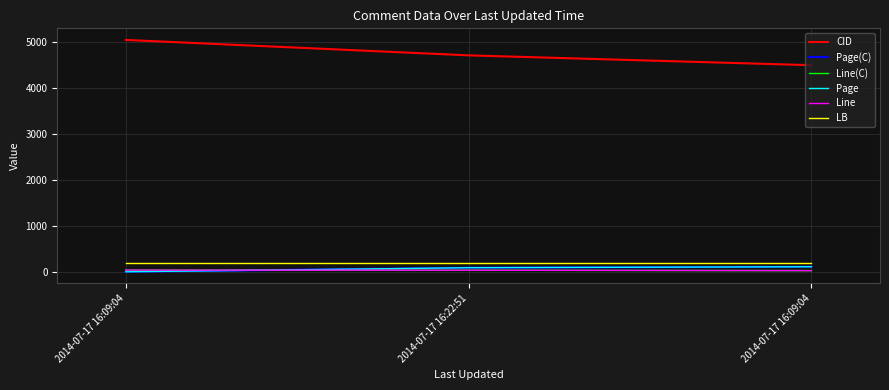

At which label is CID closest to 4774?

2014-07-17 16:22:51